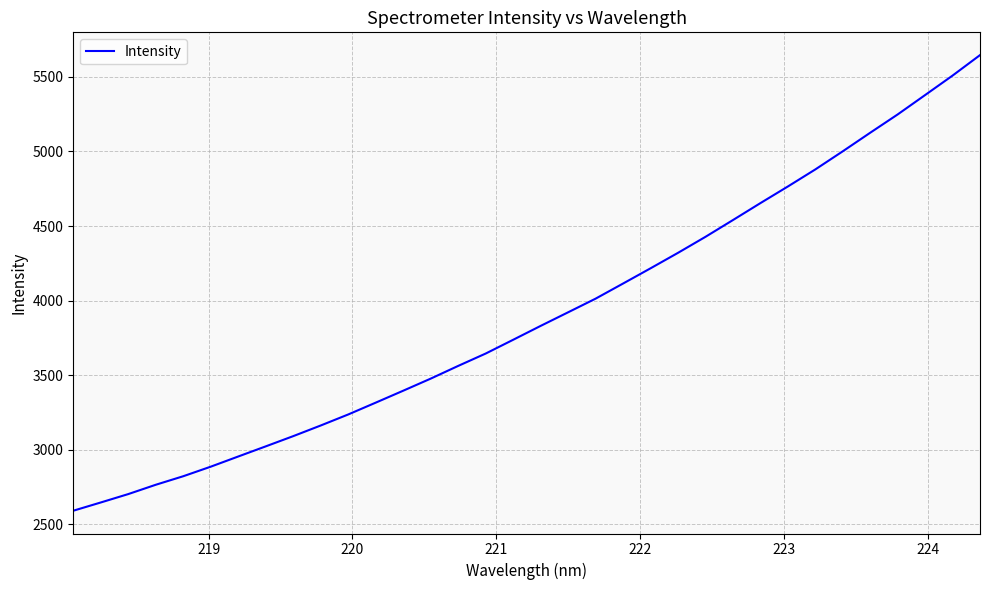

What is the minimum value shown in the chart?

2591.6